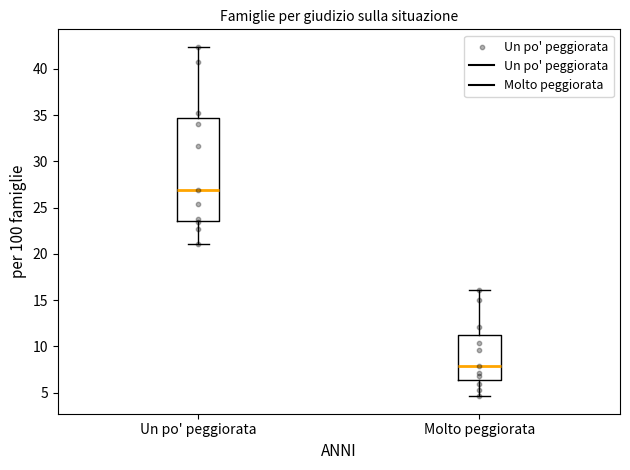

Comparing the boxes themselves (not the whiskers), which one is the tallest?

Un po' peggiorata